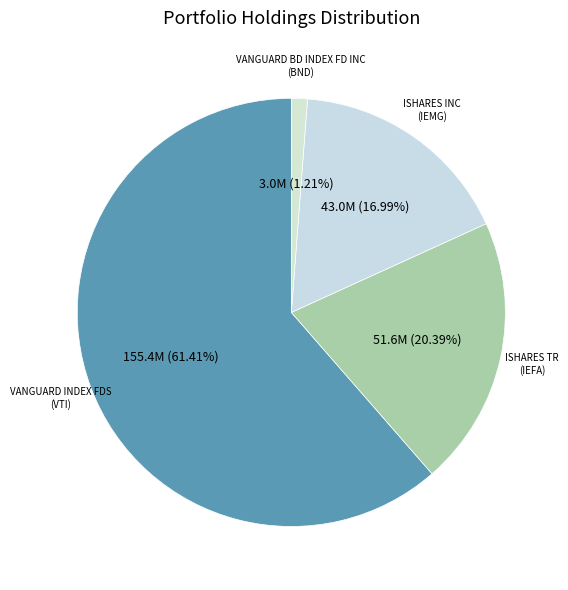

How many slices are in this pie chart?

4